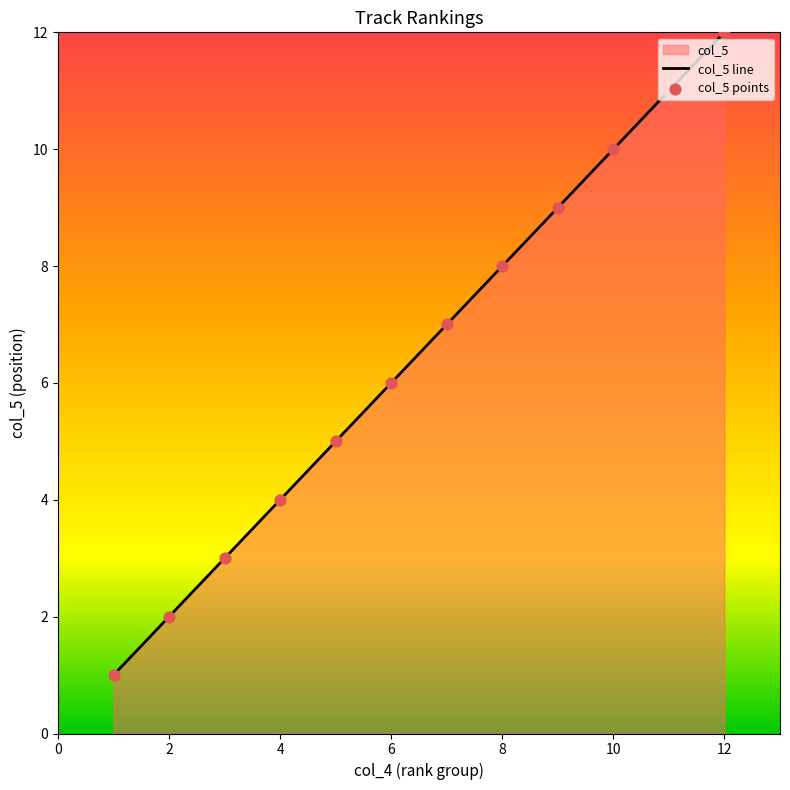

The chart shows a value of 8 at 8. True or false?

True